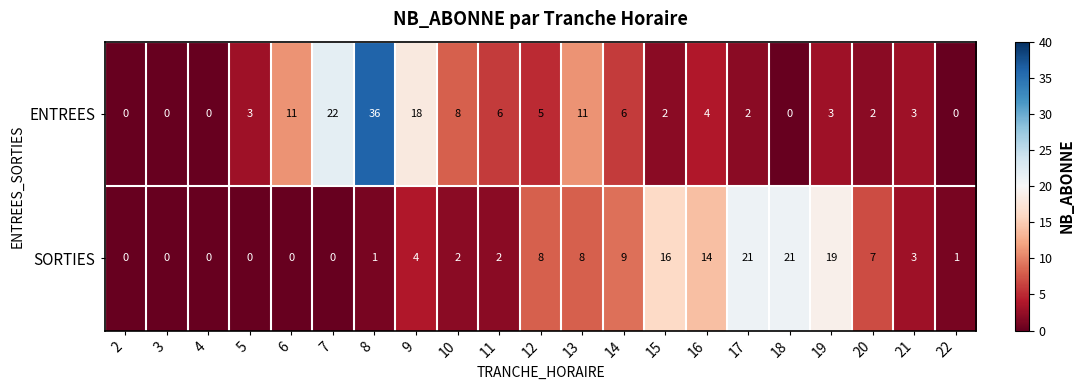

Where is SORTIES nearest to the value 10?

14